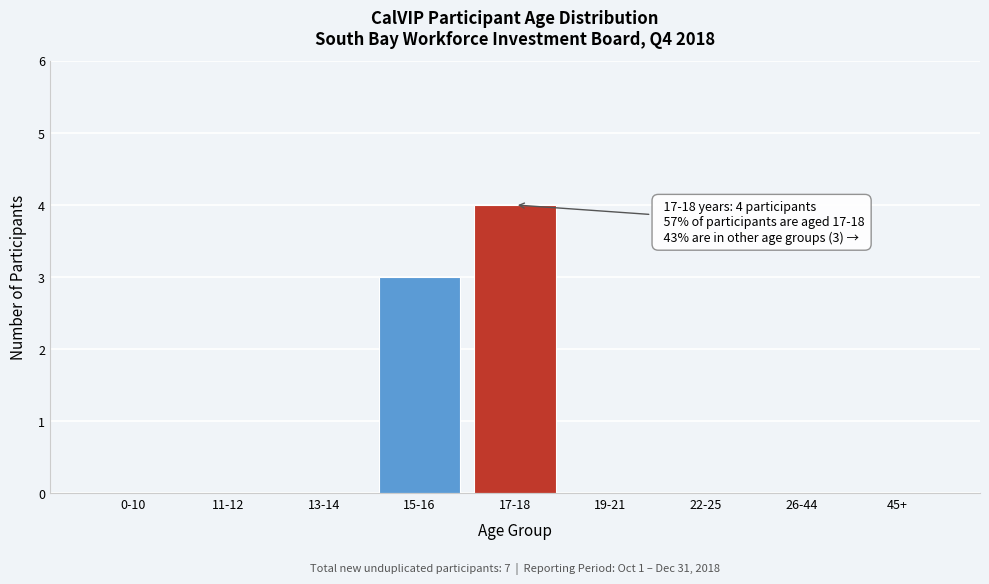

Reading right to left, what are all the values shown in this chart?

45+=0	26-44=0	22-25=0	19-21=0	17-18=4	15-16=3	13-14=0	11-12=0	0-10=0